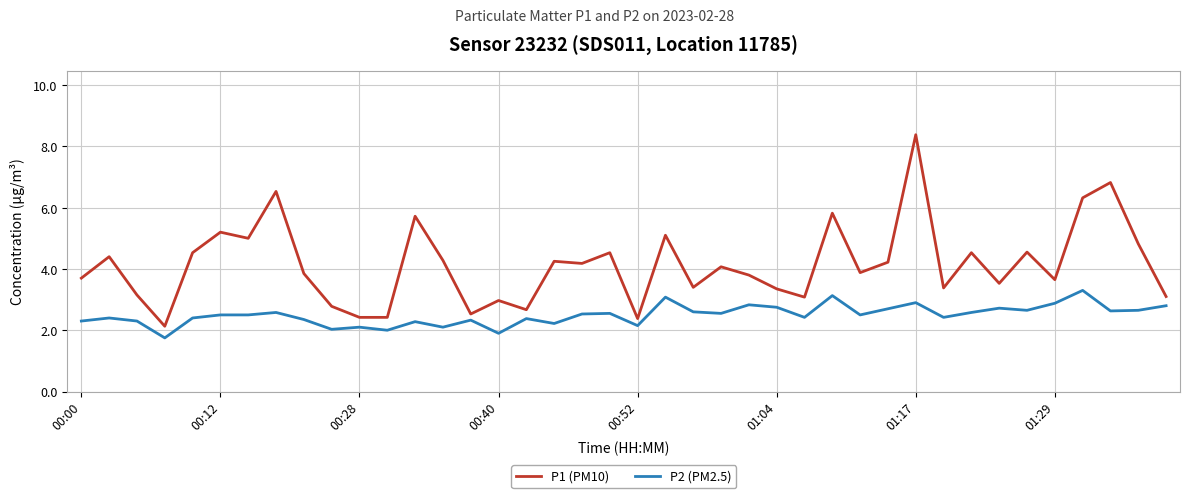

True or false: P2 (PM2.5) and P1 (PM10) intersect in this chart.

False